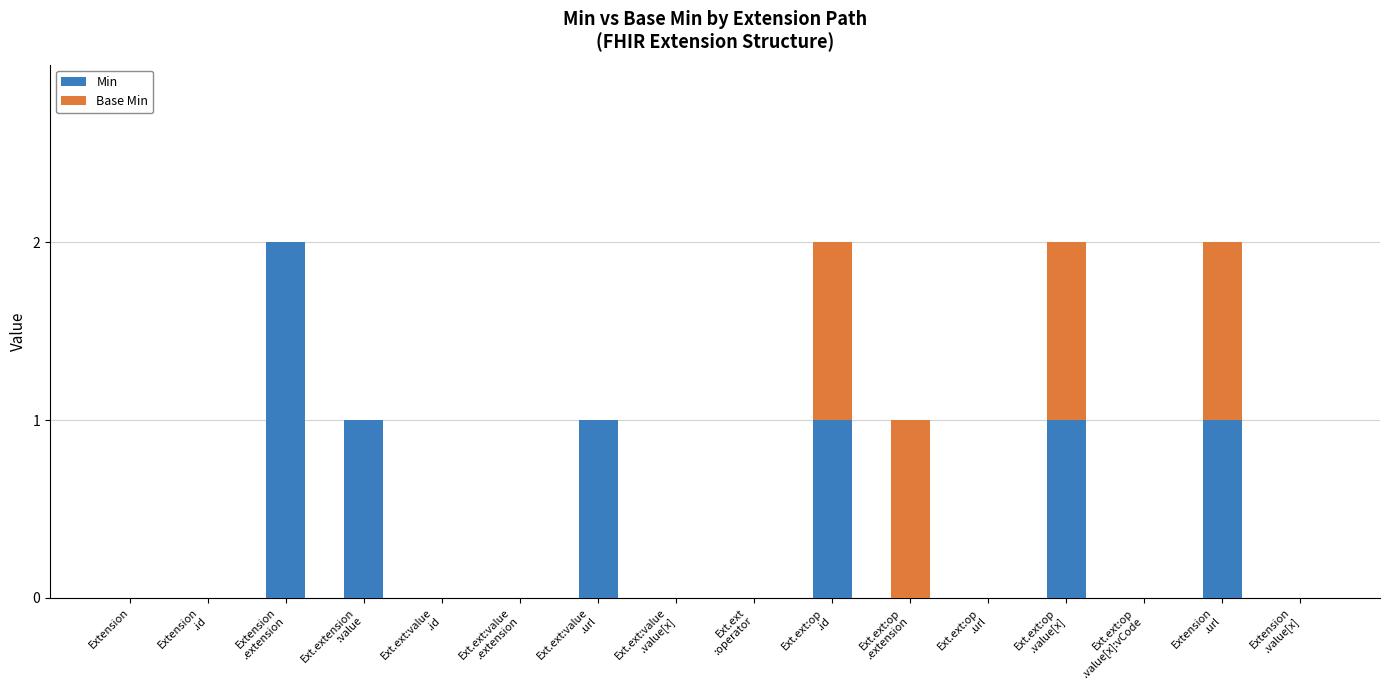

What is the sum of all Min values?

7